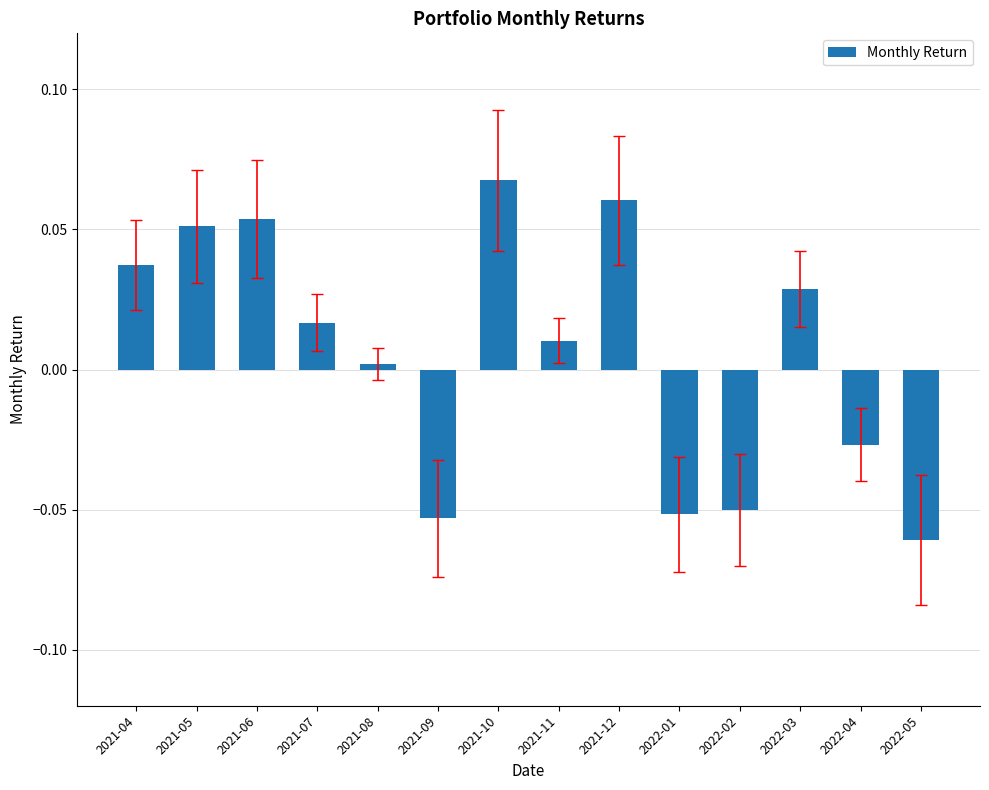

At which label does the data first exceed 0?

2021-04